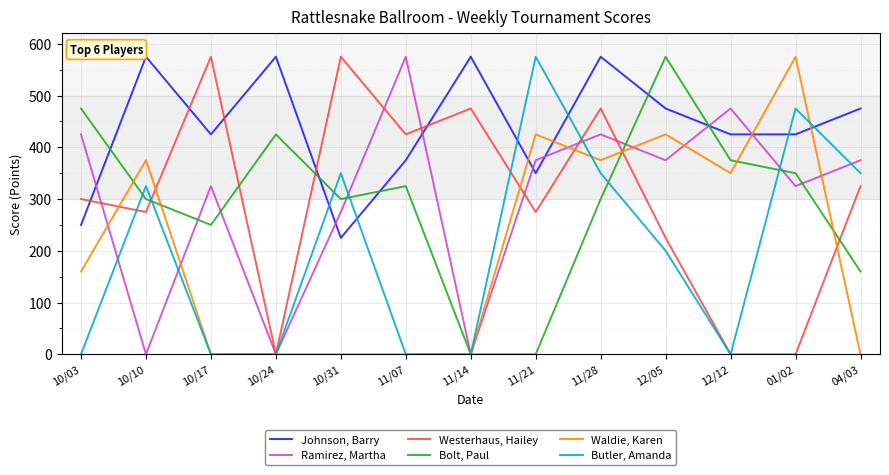

Does the chart have visible grid lines?

Yes